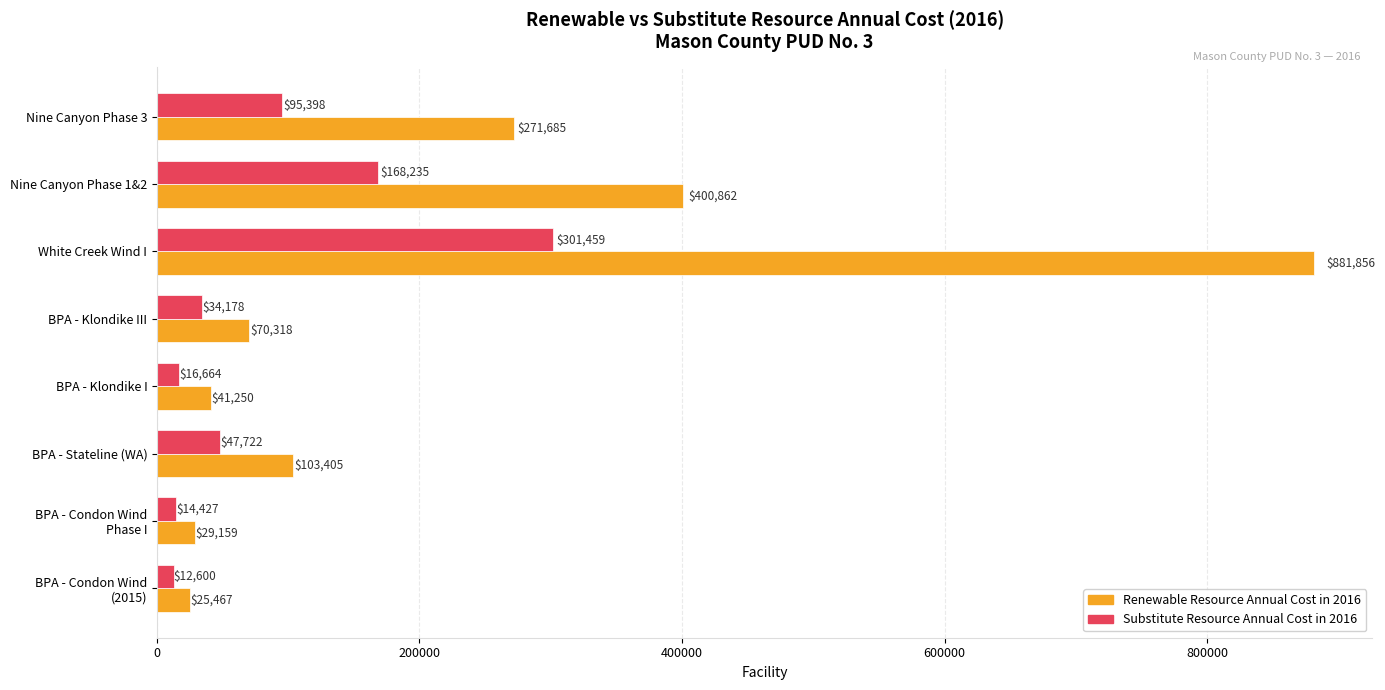

Rank the series by their average value, from lowest to highest.

Substitute Resource Annual Cost in 2016, Renewable Resource Annual Cost in 2016